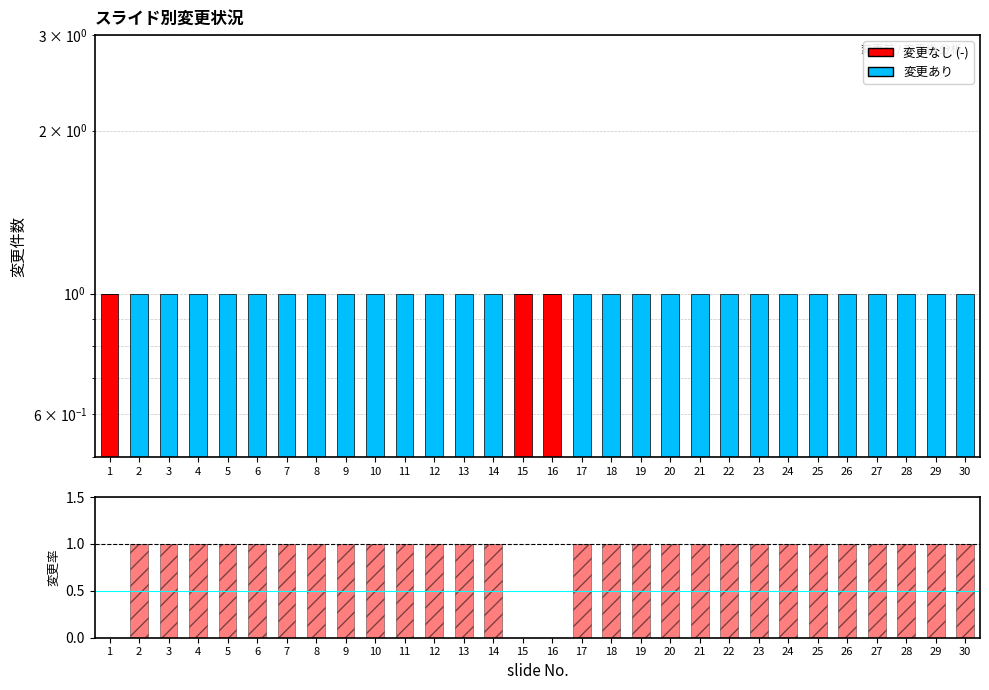

What is the value of the 変更あり bar at the 7th from the left?

1